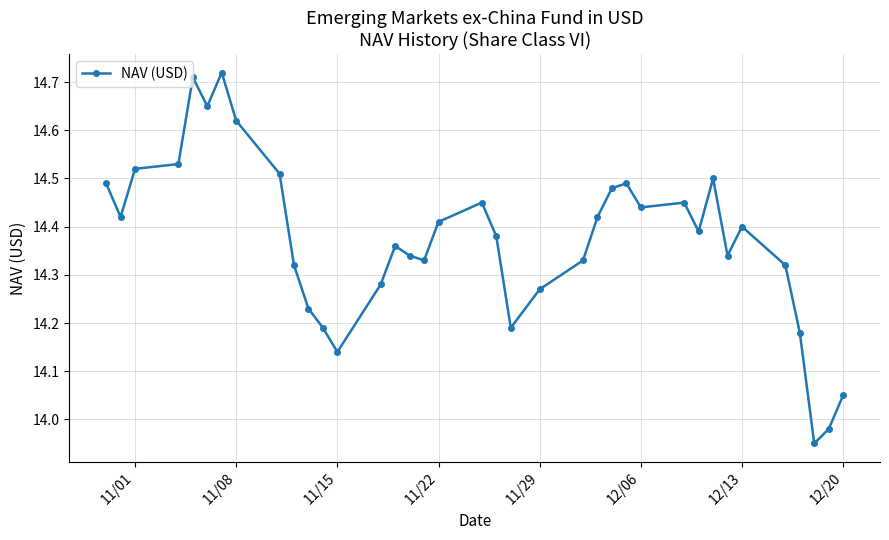

How many lines are shown in the chart?

1